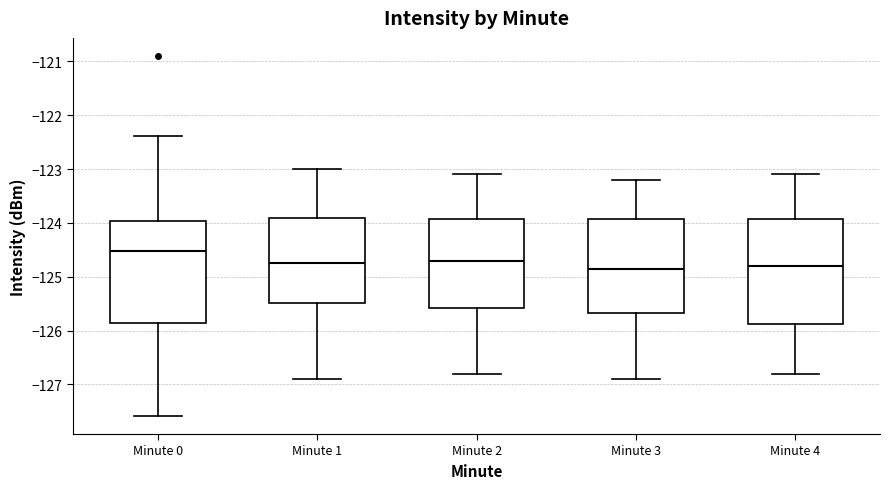

Reading left to right, read every box against the y-axis: the position of its median line, the range the box covers, and the ends of its whiskers. The values are not printed on the chart, so give them approximately, as read against the axis.

Minute 0: median -124.5, box -125.9 to -124.0, whiskers -127.6 to -122.4
Minute 1: median -124.7, box -125.5 to -123.9, whiskers -126.9 to -123.0
Minute 2: median -124.7, box -125.6 to -123.9, whiskers -126.8 to -123.1
Minute 3: median -124.8, box -125.7 to -123.9, whiskers -126.9 to -123.2
Minute 4: median -124.8, box -125.9 to -123.9, whiskers -126.8 to -123.1